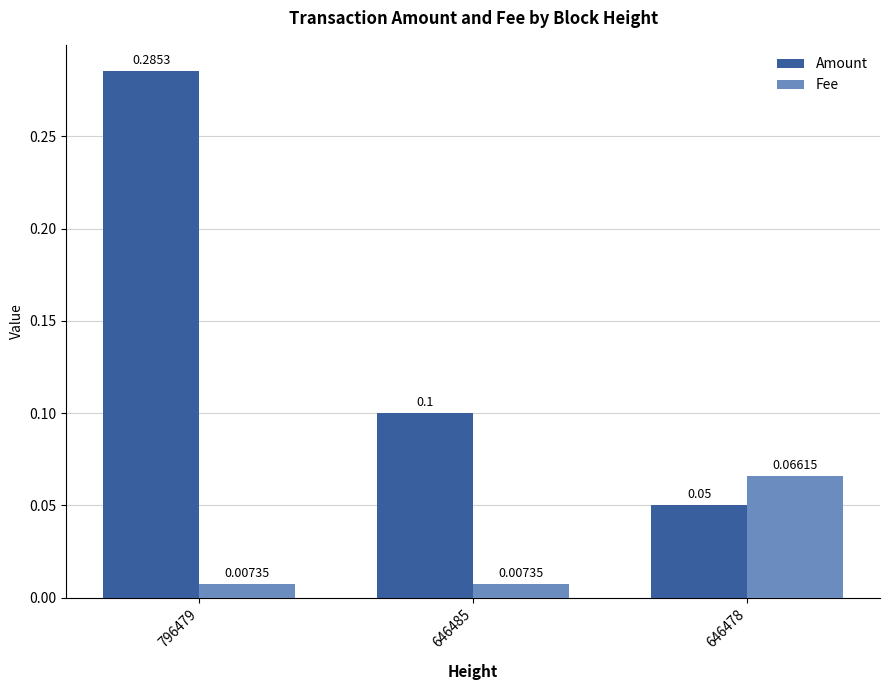

At which category is the sum across all series the highest?

796479